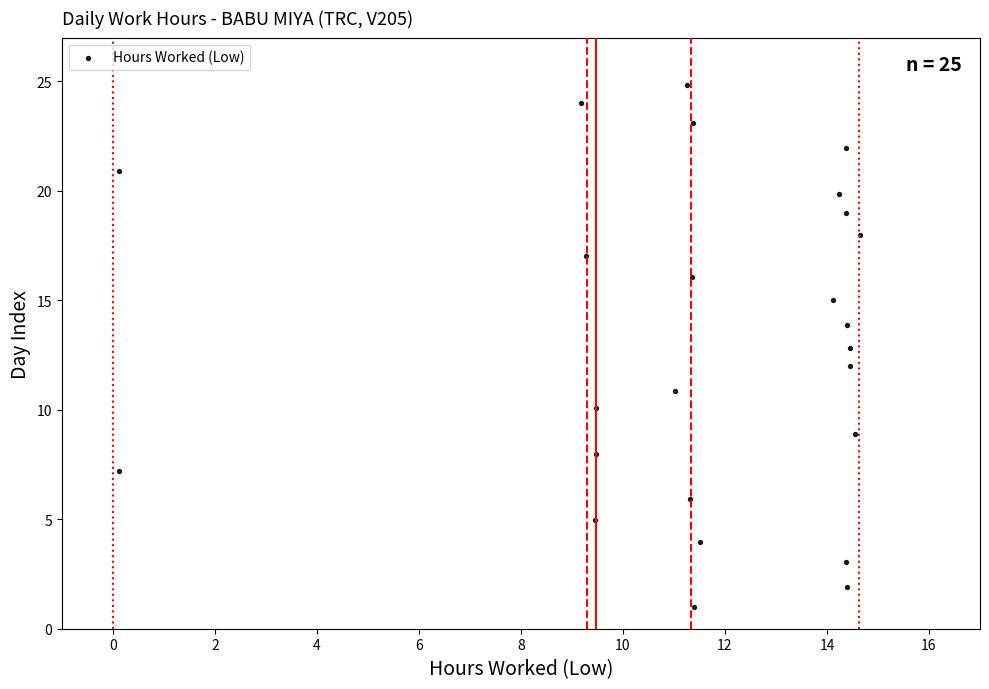

What is the range of Y values (max minus min)?

23.8